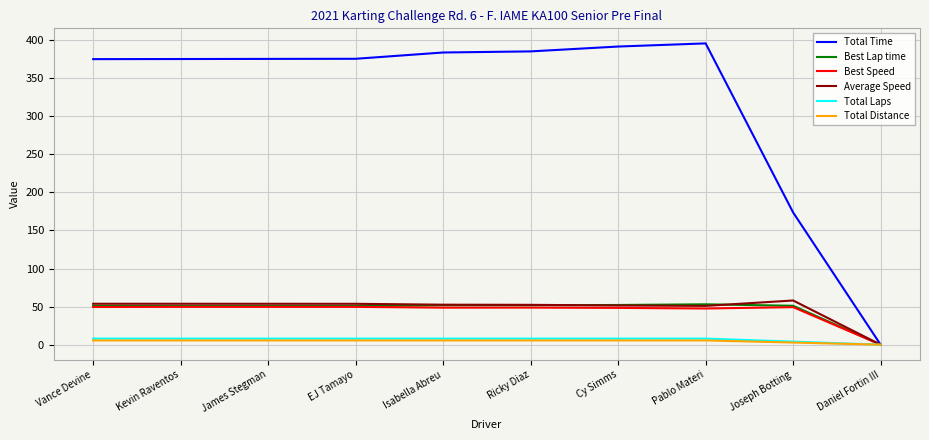

Which category has the lowest value in the Total Time series?

Daniel Fortin III